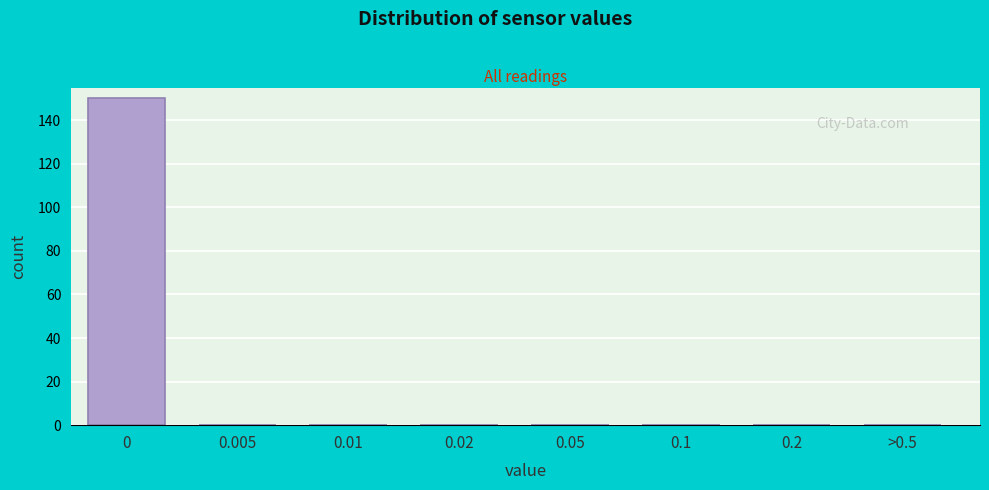

Reading right to left, transcribe all the data shown in this chart.

>0.5=0	0.2=0	0.1=0	0.05=0	0.02=0	0.01=0	0.005=0	0=150